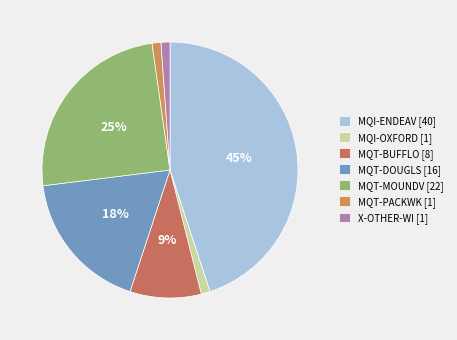

Count the number of slices in the pie.

7